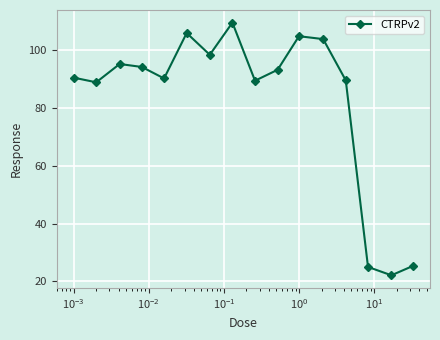

How many points are higher than both their immediate neighbors (excluding endpoints)?

4